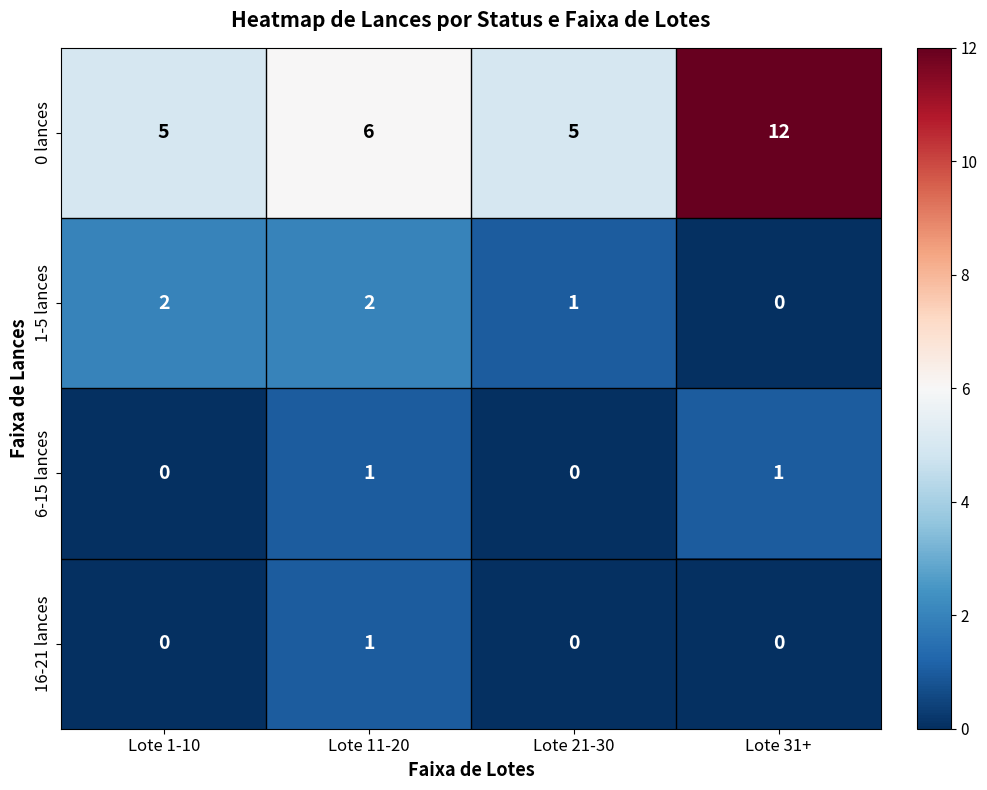

At which category is the sum across all series the highest?

Lote 31+